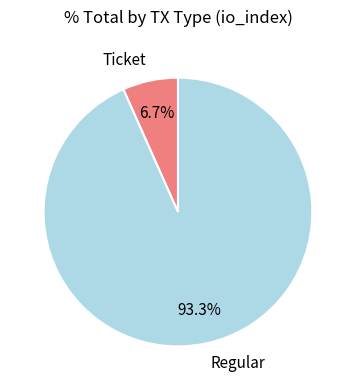

Which category accounts for the majority?

Regular